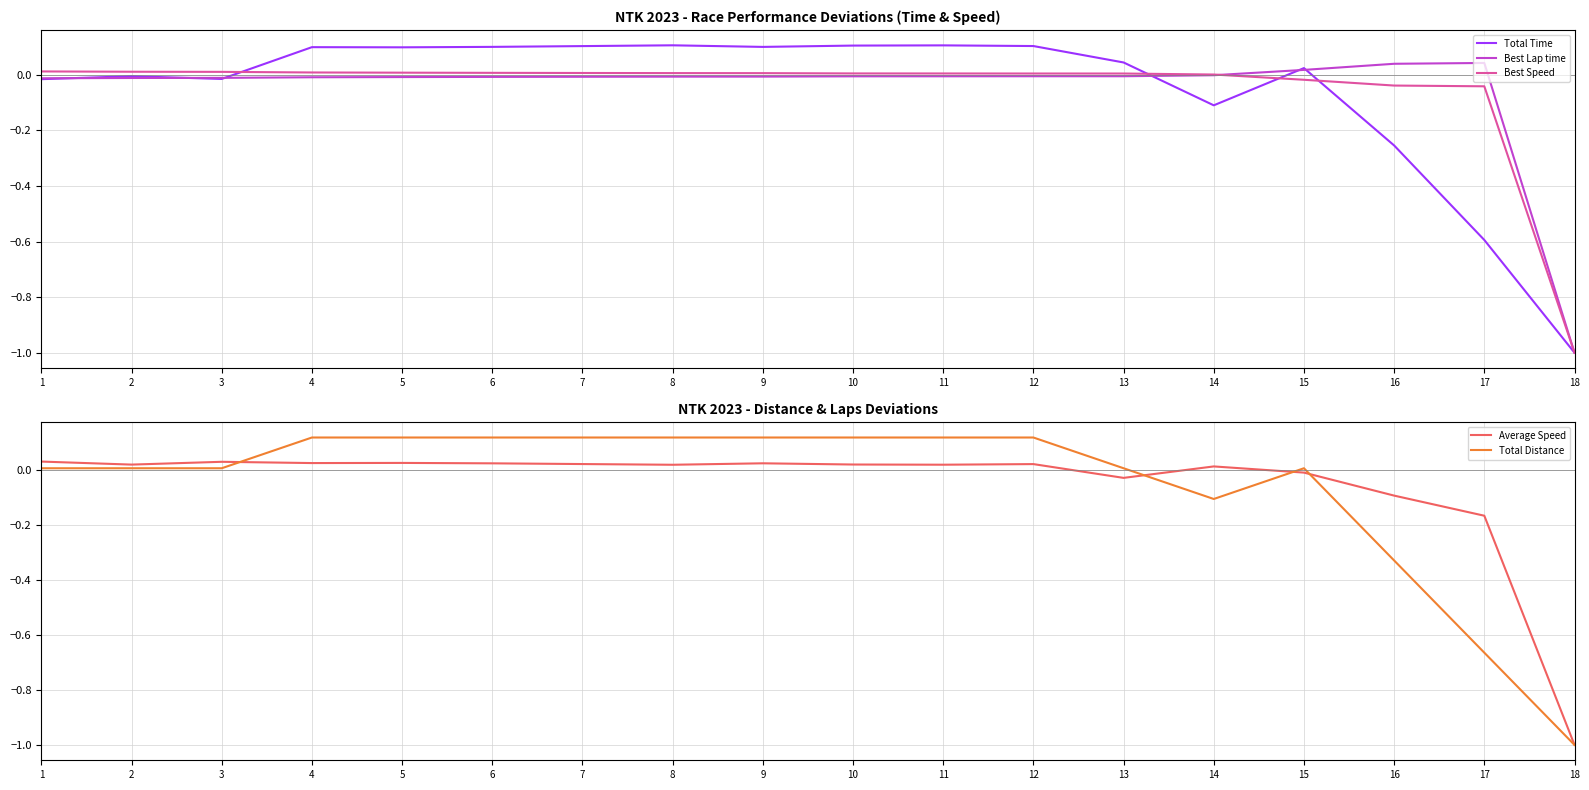

At which label does Total Distance reach its peak?

4